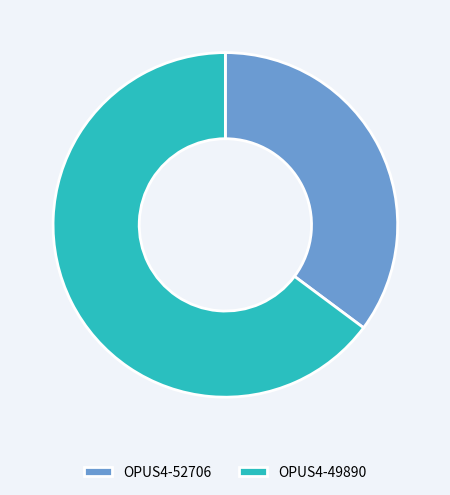

Is it true that OPUS4-49890 is 65% of the pie?

True